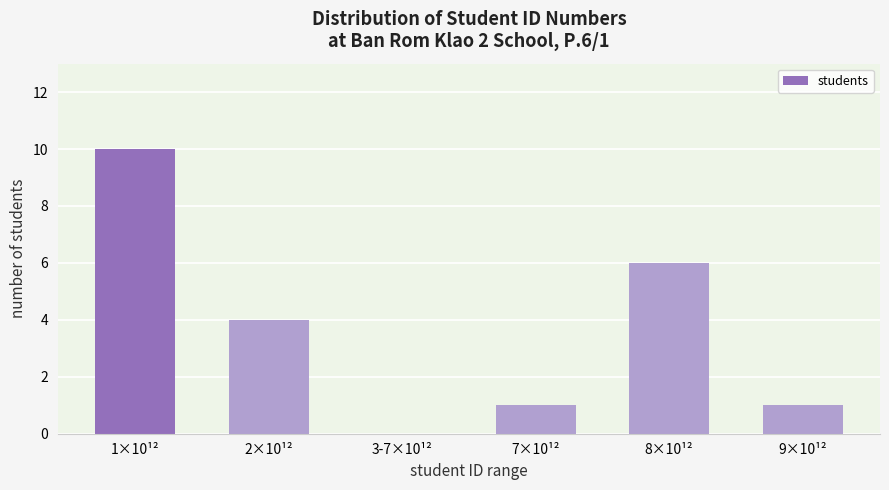

Reading left to right, extract all data points from this chart.

1×10¹²=10	2×10¹²=4	3-7×10¹²=0	7×10¹²=1	8×10¹²=6	9×10¹²=1